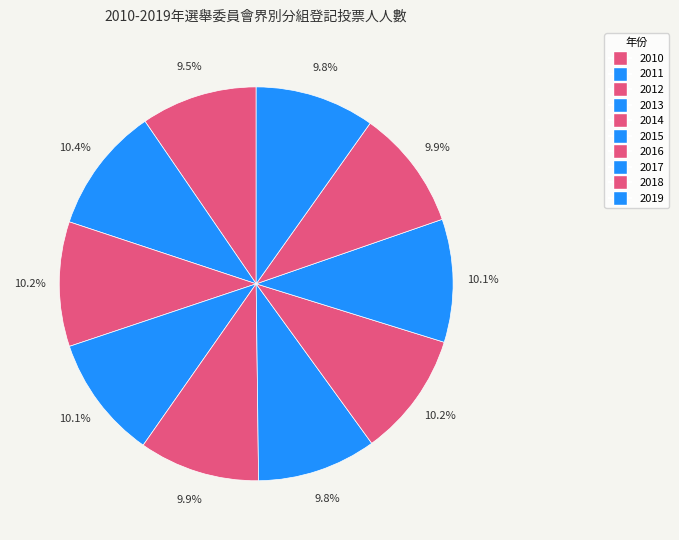

How many slices are in this pie chart?

10